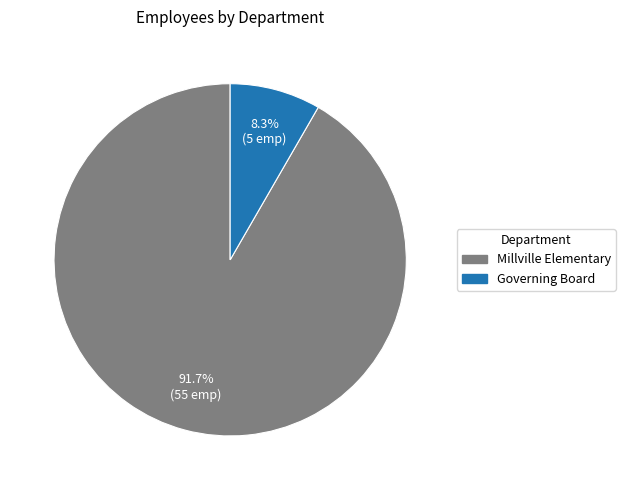

Is it true that Millville Elementary is 77% of the pie?

False